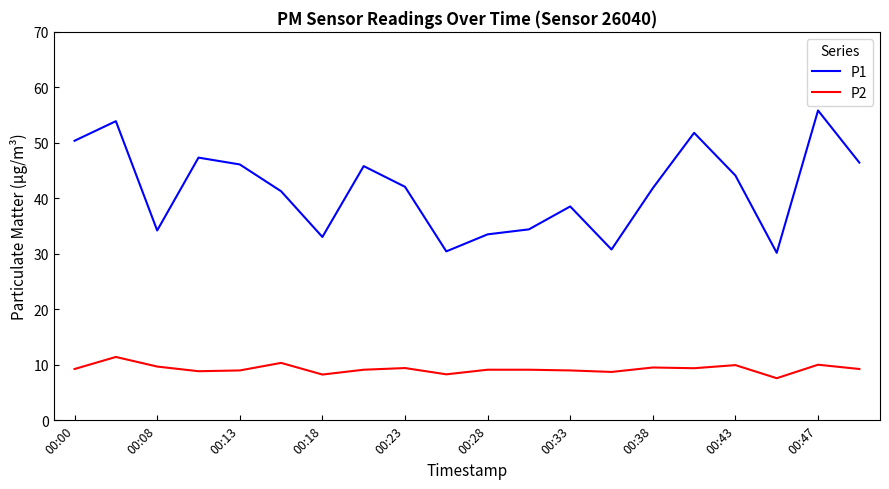

True or false: P1 and P2 cross at least once.

False